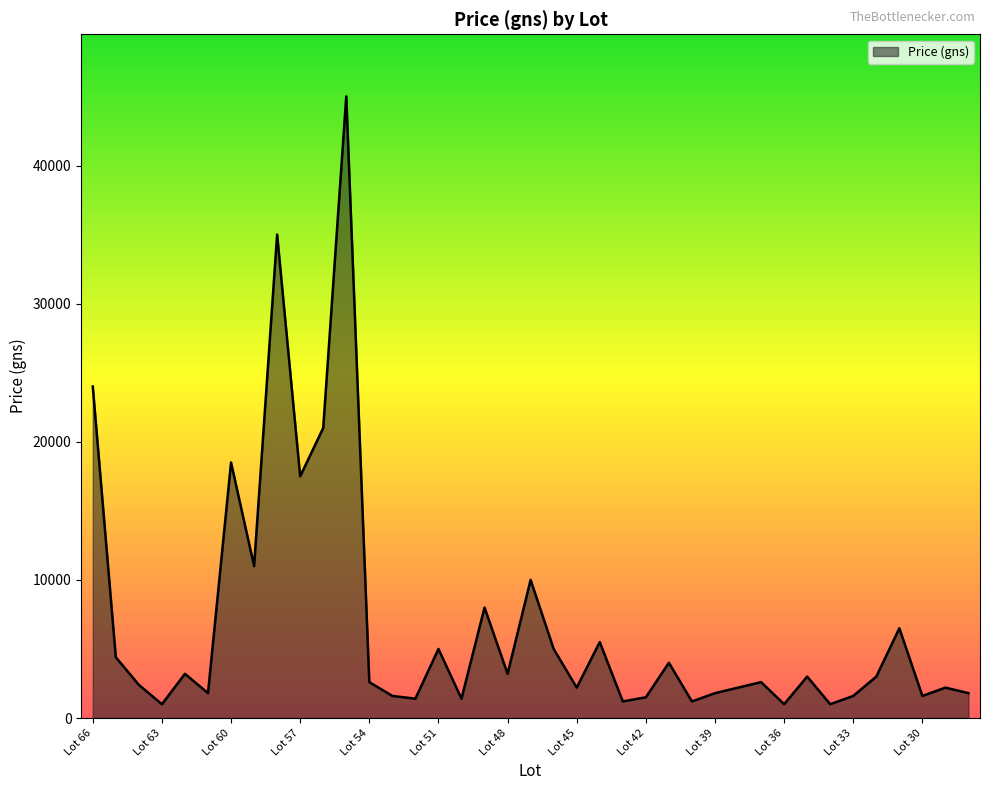

What is the greatest value displayed?

45000